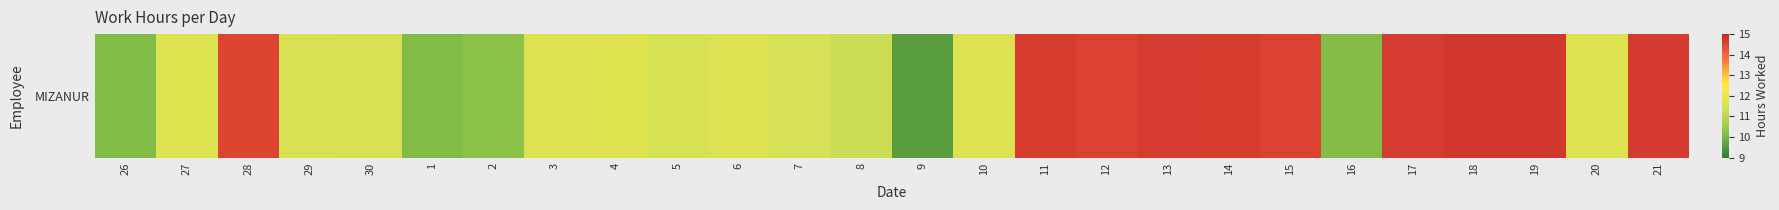

How many values are below 11?

5